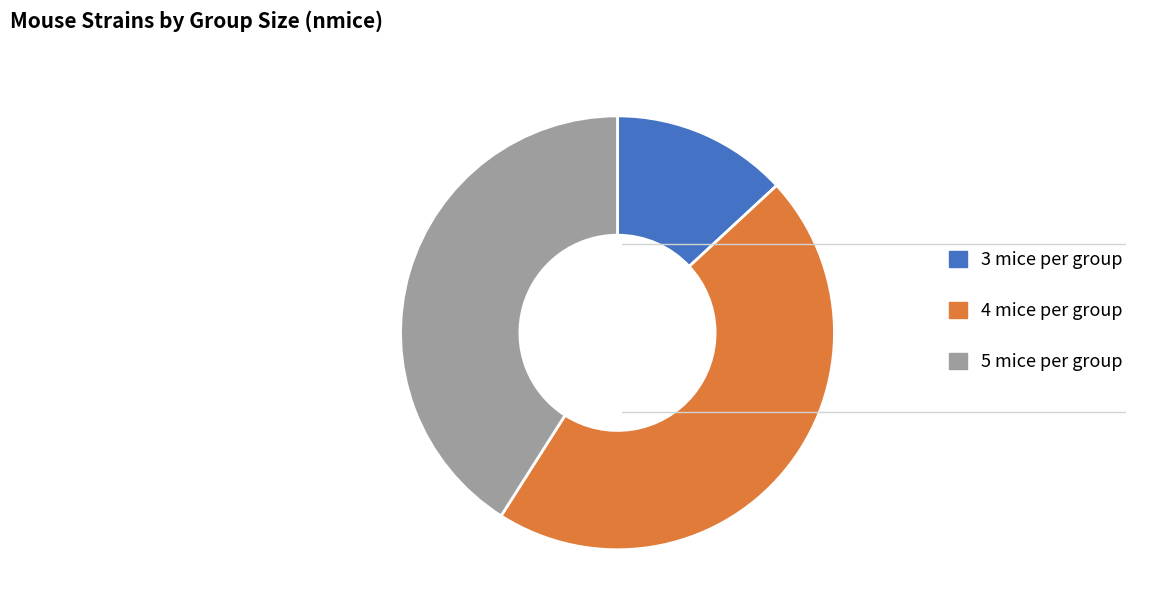

Which has a higher value, 4 mice per group or 5 mice per group?

4 mice per group